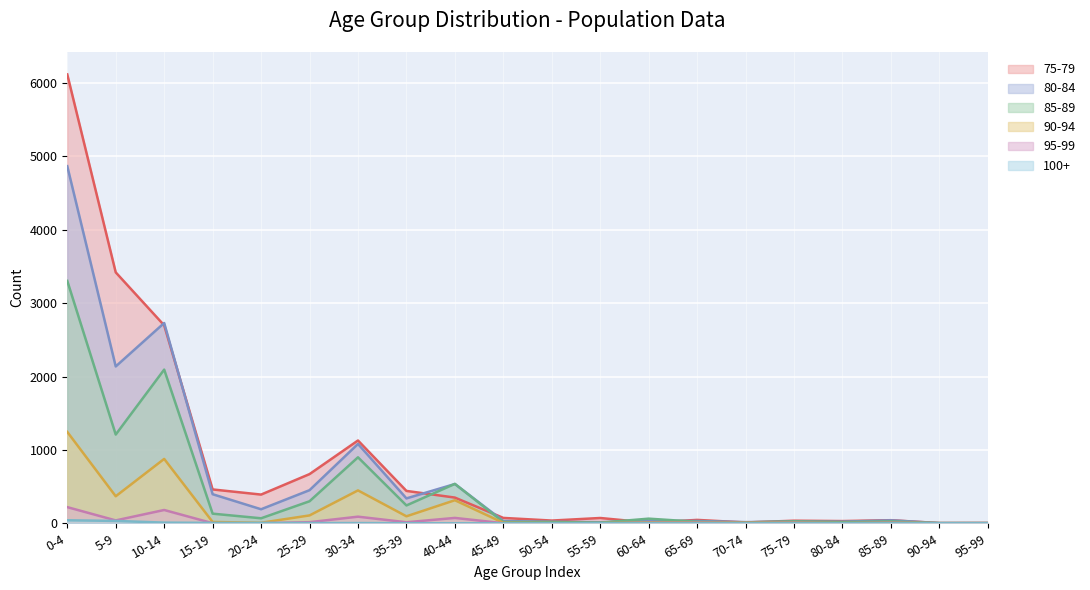

True or false: 90-94 and 95-99 intersect in this chart.

False